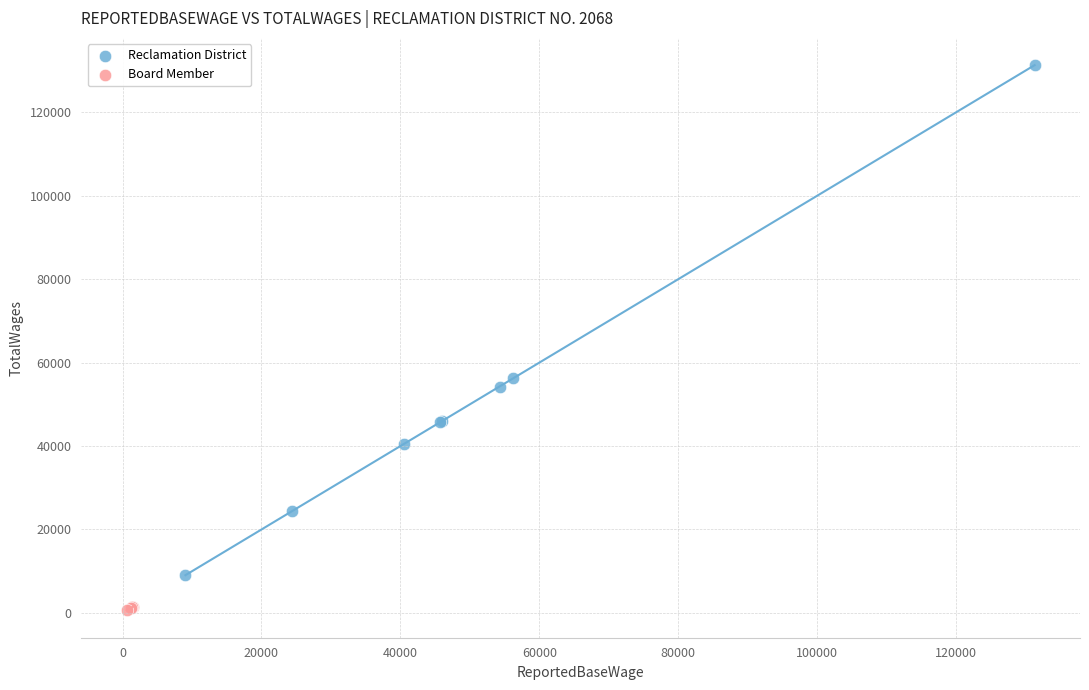

Which series has the widest spread of Y values?

Reclamation District